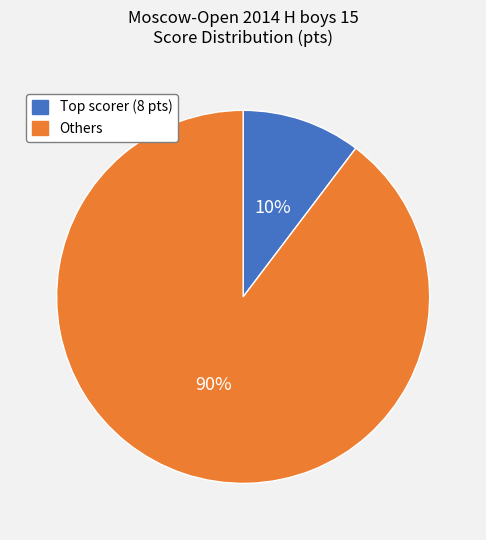

Is there any slice that represents more than half of the pie?

Yes